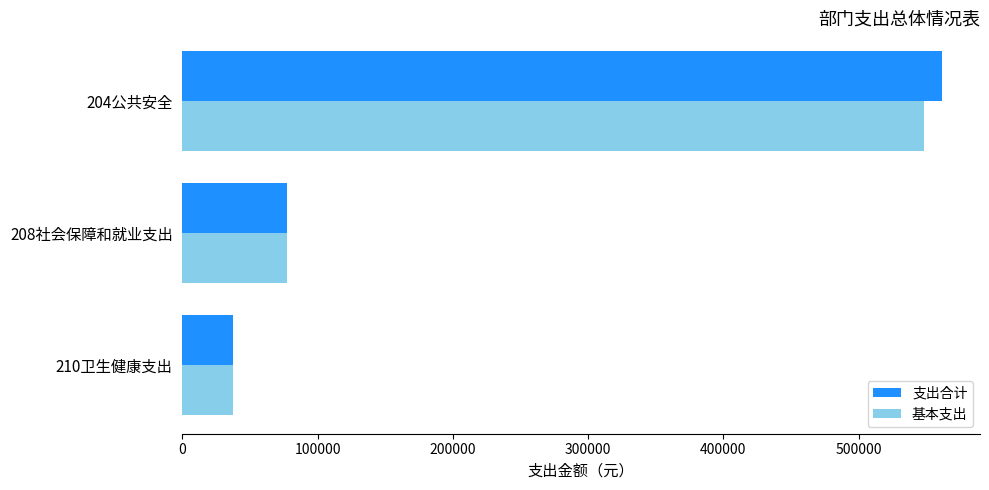

The value of 基本支出 at 204公共安全 is 289354.7. True or false?

False